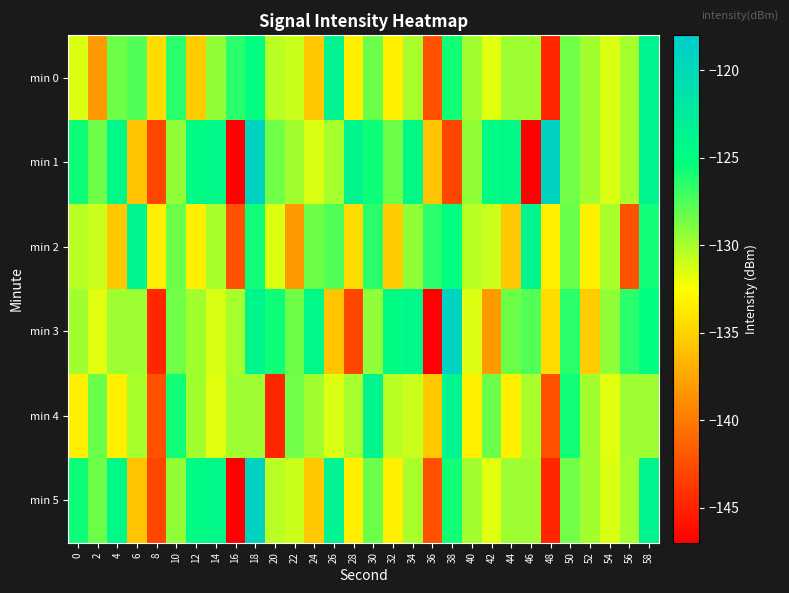

At which category does the chart reach its minimum across all series?

16